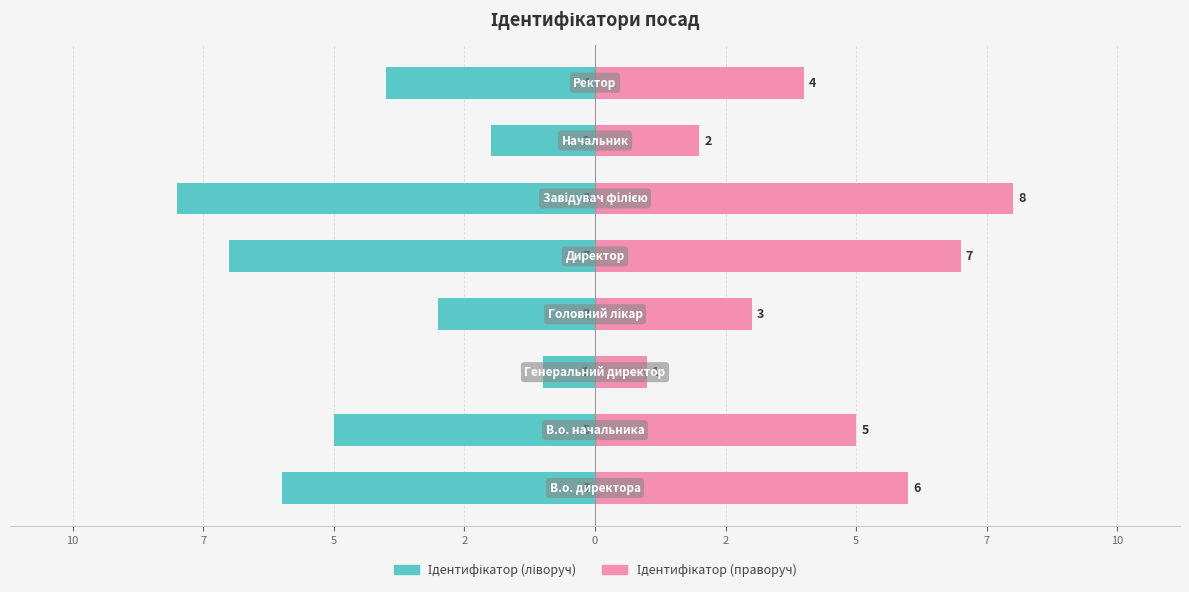

What is the difference between the highest and lowest values at 2?

14